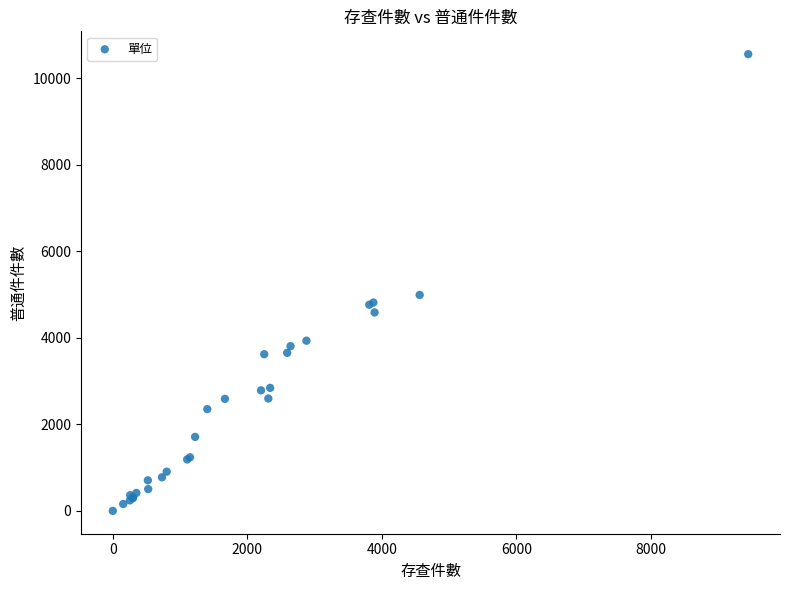

What Y value in the scatter plot is closest to 5278?

4991